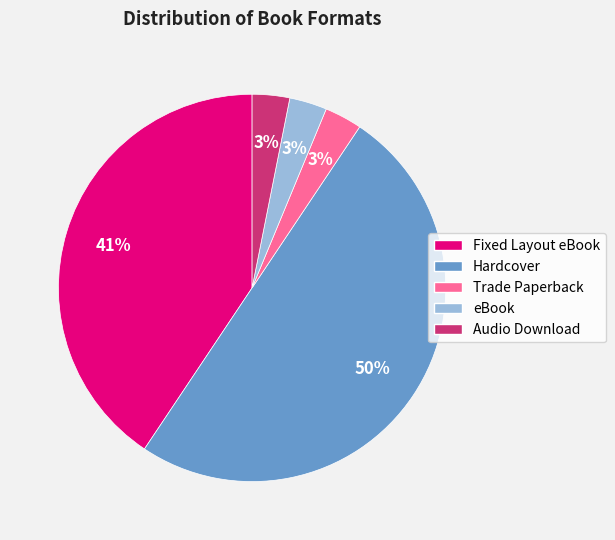

The Fixed Layout eBook slice represents 55% of the pie. True or false?

False